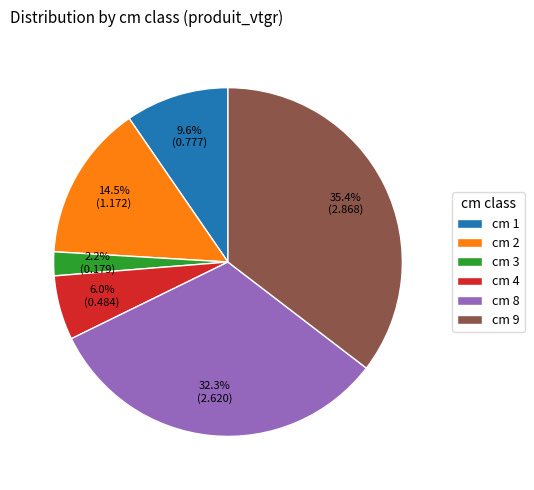

Which slice is the smallest?

cm 3